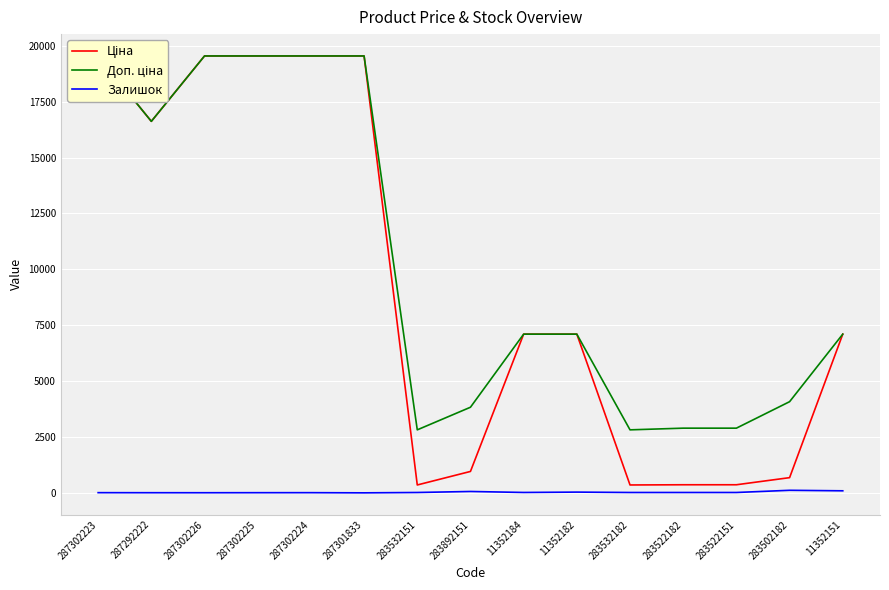

What is the difference between the maximum and minimum values in the Ціна series?

19190.5